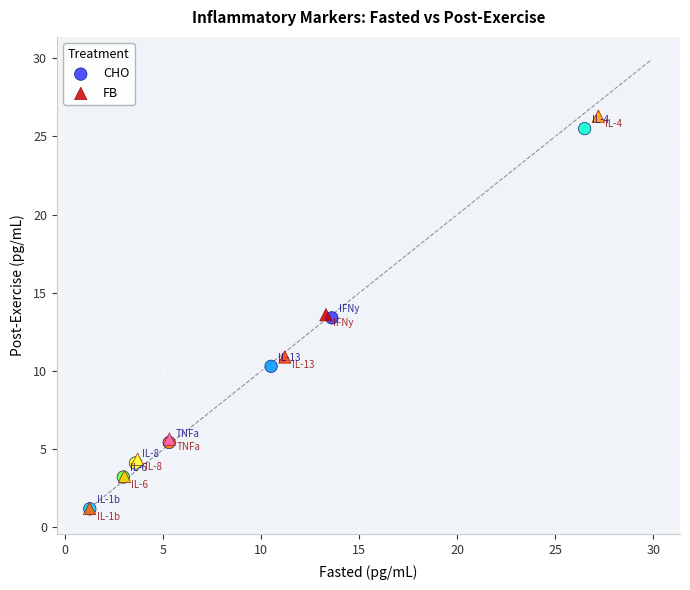

Which series has the largest Y range (max minus min)?

FB